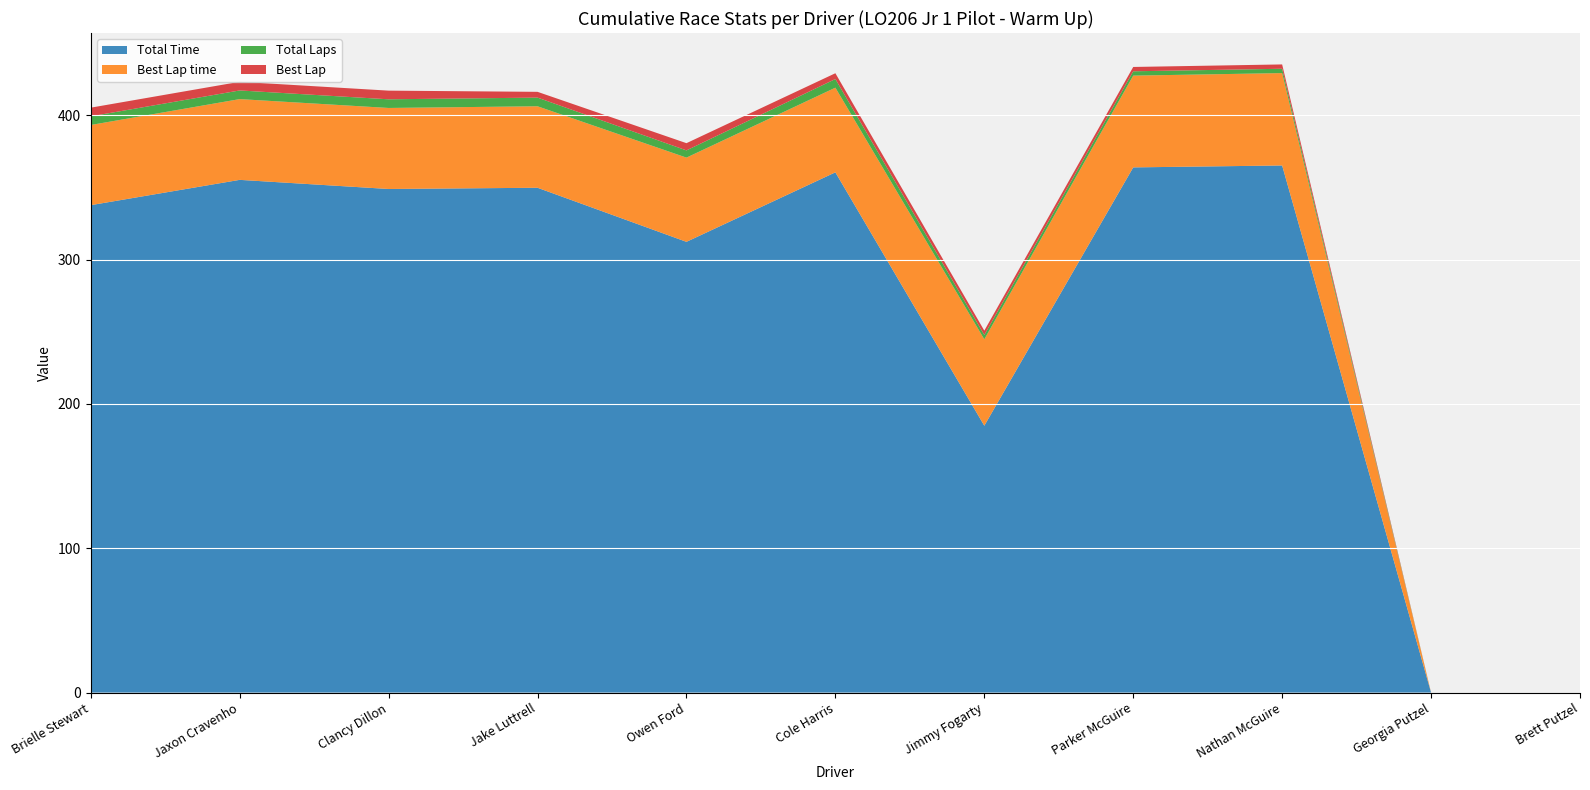

What is the maximum value for Total Time?

365.2